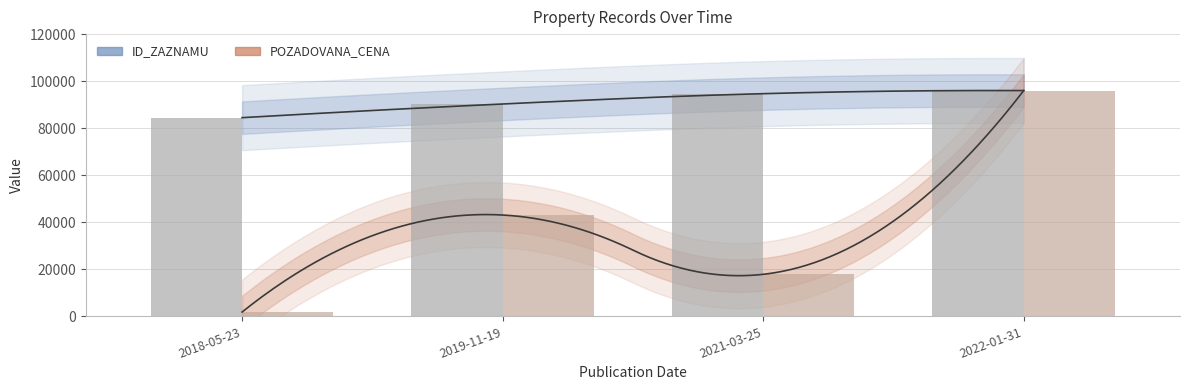

What is the label of the 1st bar from the right?

2022-01-31